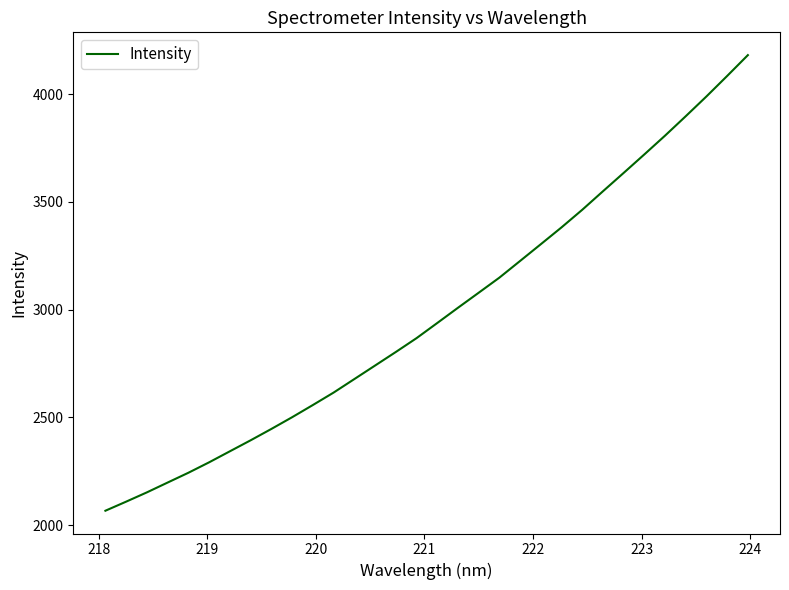

What is the greatest value displayed?

4181.5